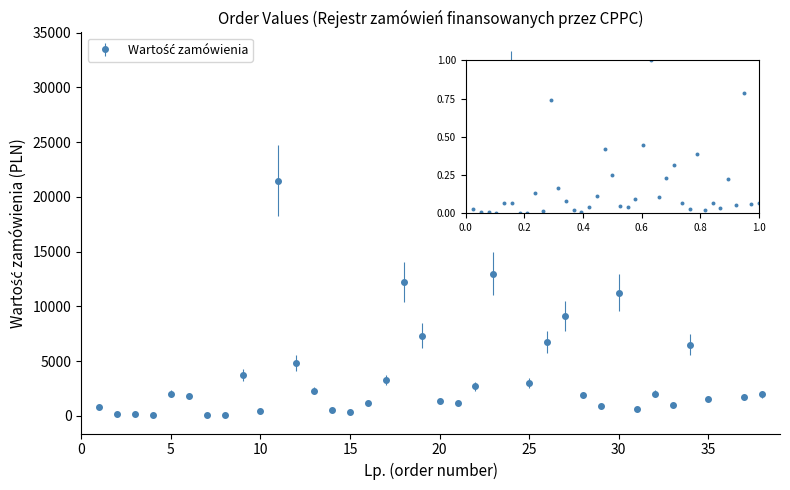

What is the greatest value displayed?

29000.0